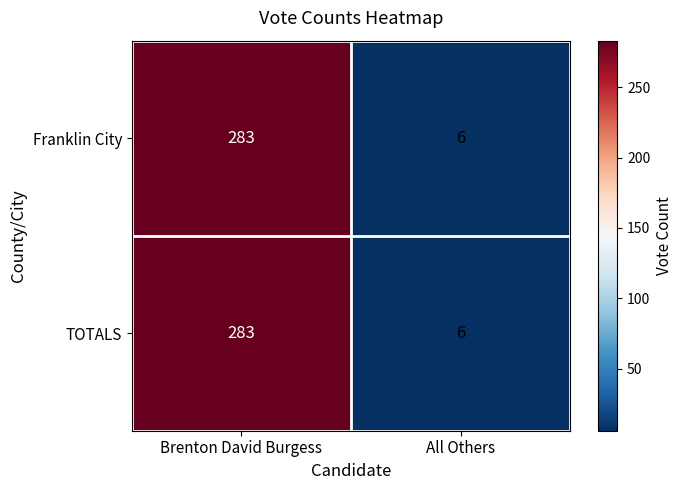

The TOTALS series shows 6 at All Others. True or false?

True